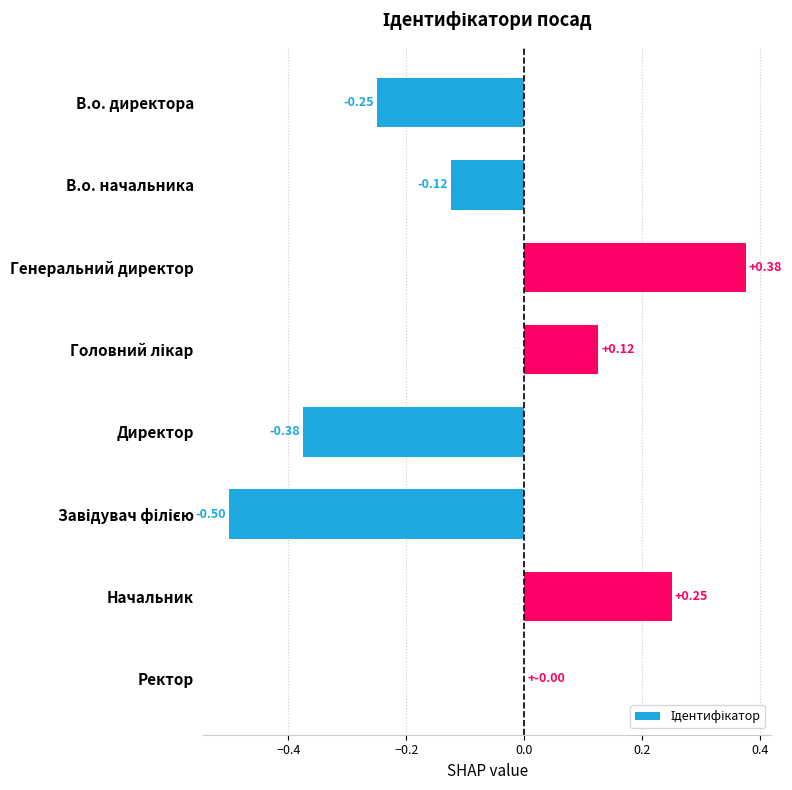

What is the sum of all values?

-0.5